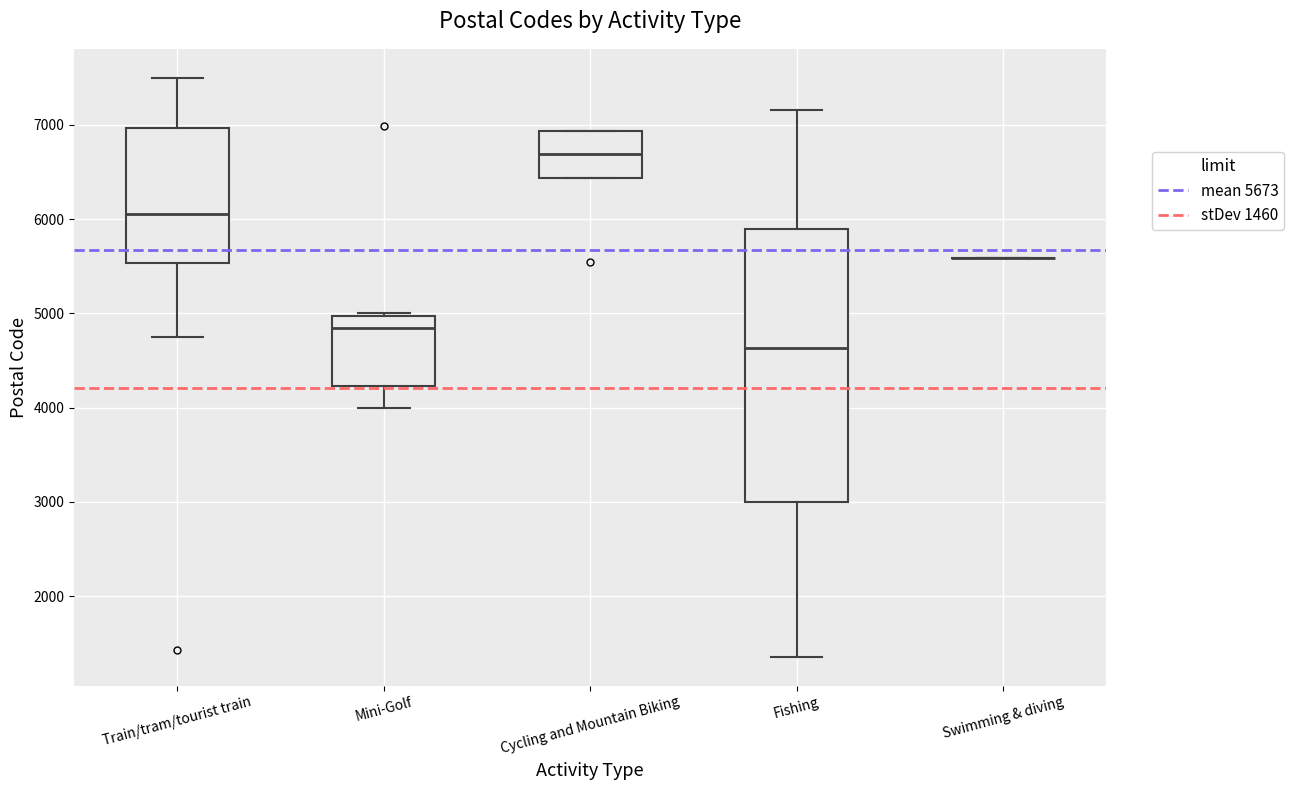

Reading left to right, read every box against the y-axis: the position of its median line, the range the box covers, and the ends of its whiskers. The values are not printed on the chart, so give them approximately, as read against the axis.

Train/tram/tourist train: median 6100, box 5500 to 7000, whiskers 4800 to 7500
Mini-Golf: median 4800, box 4200 to 5000, whiskers 4000 to 5000
Cycling and Mountain Biking: median 6700, box 6400 to 6900, whiskers 6400 to 6900
Fishing: median 4600, box 3000 to 5900, whiskers 1400 to 7200
Swimming & diving: box collapsed to a line at 5600, whiskers 5600 to 5600